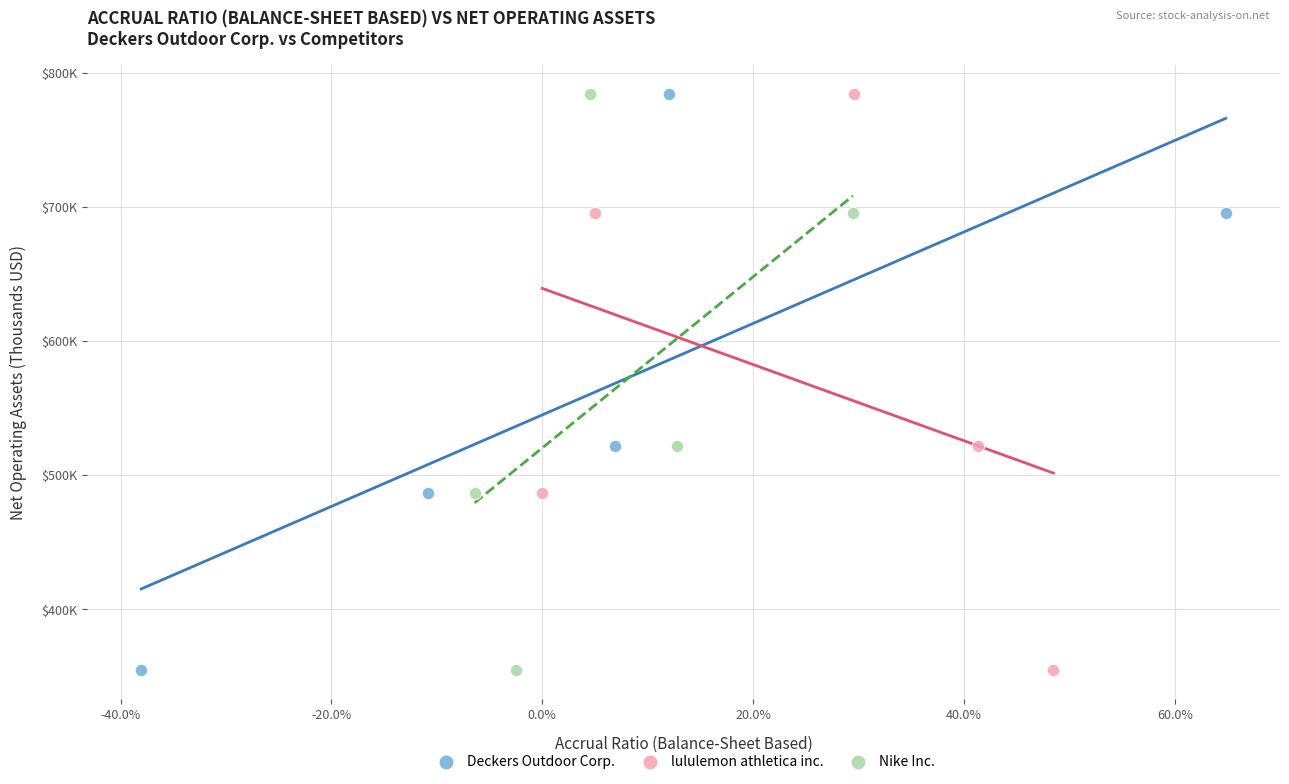

What are all the series names shown in the legend?

Deckers Outdoor Corp., lululemon athletica inc., Nike Inc.